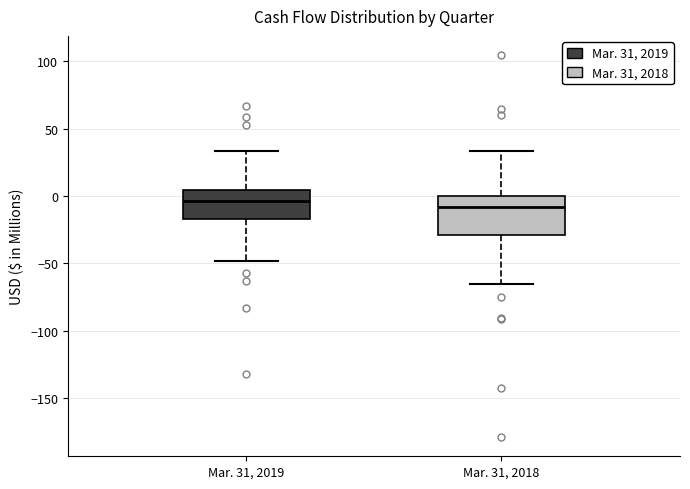

Where does the median line of the box for Mar. 31, 2019 sit on the y-axis? The values are not printed on the chart, so give them approximately, as read against the axis.

-5